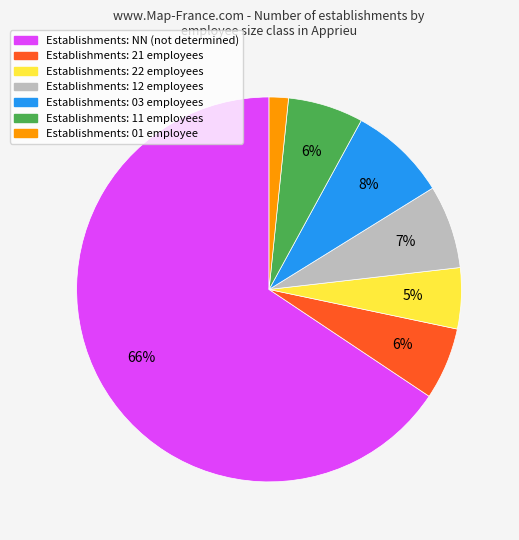

Count the number of slices in the pie.

7